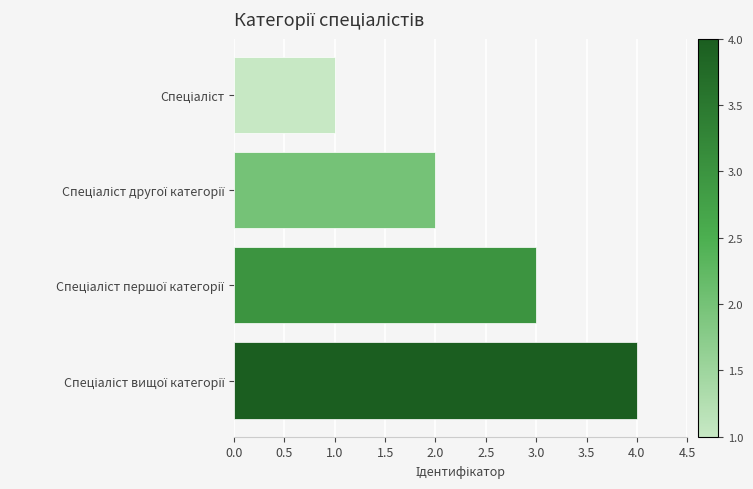

What is the sum of all values?

10